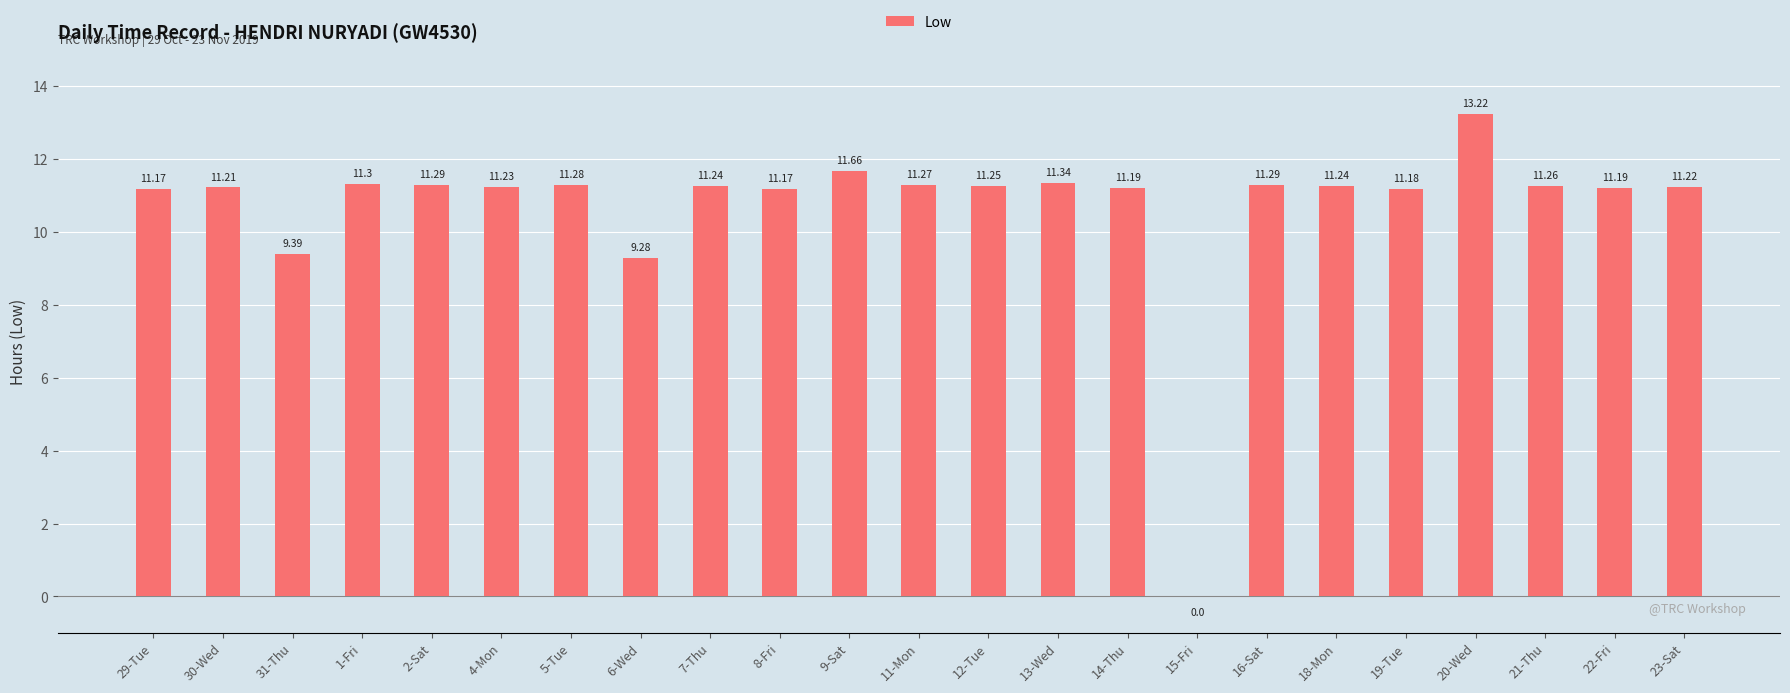

What is the sum of all values?

245.9